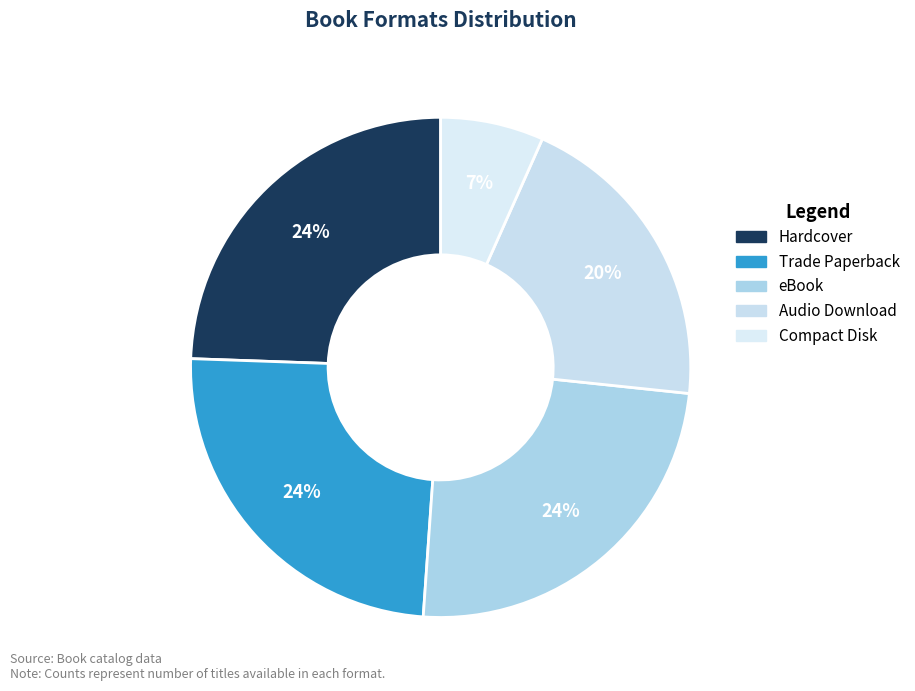

To the nearest percent, what is the combined percentage of Hardcover and eBook?

49%